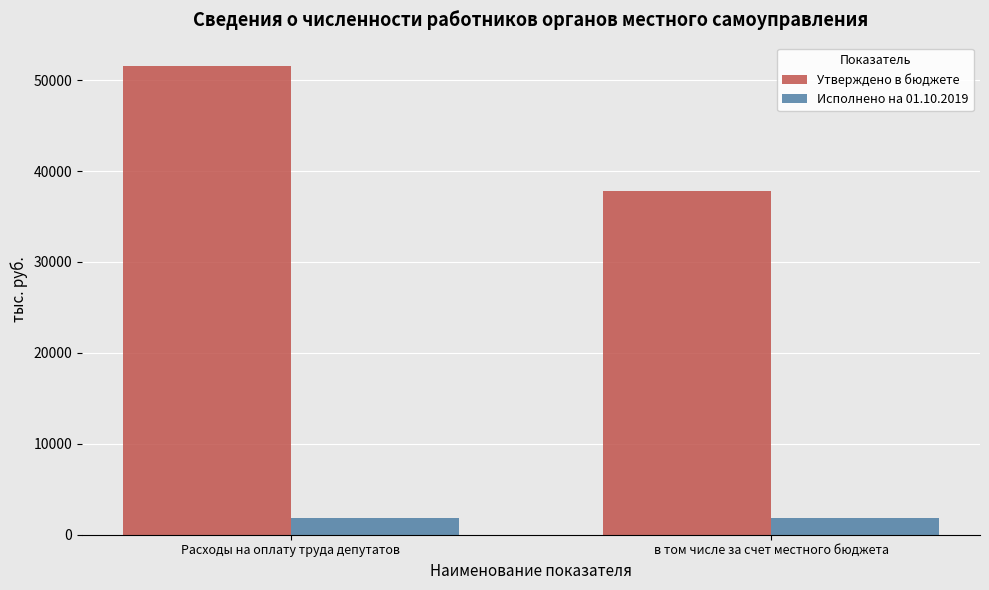

What is the label of the 2nd bar from the right?

Расходы на оплату труда депутатов